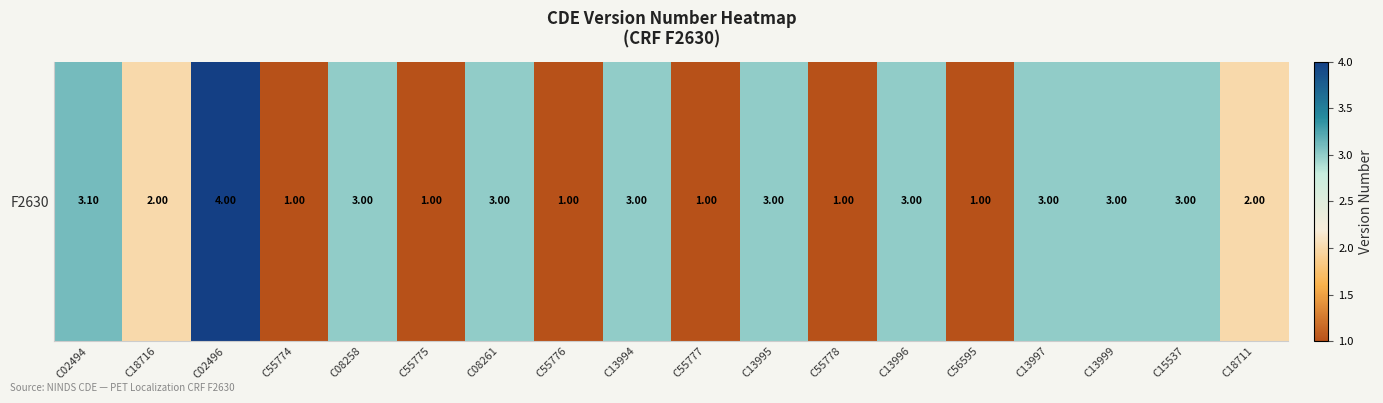

Rank the categories by value from highest to lowest.

C02496, C02494, C08258, C08261, C13994, C13995, C13996, C13997, C13999, C15537, C18716, C18711, C55774, C55775, C55776, C55777, C55778, C56595